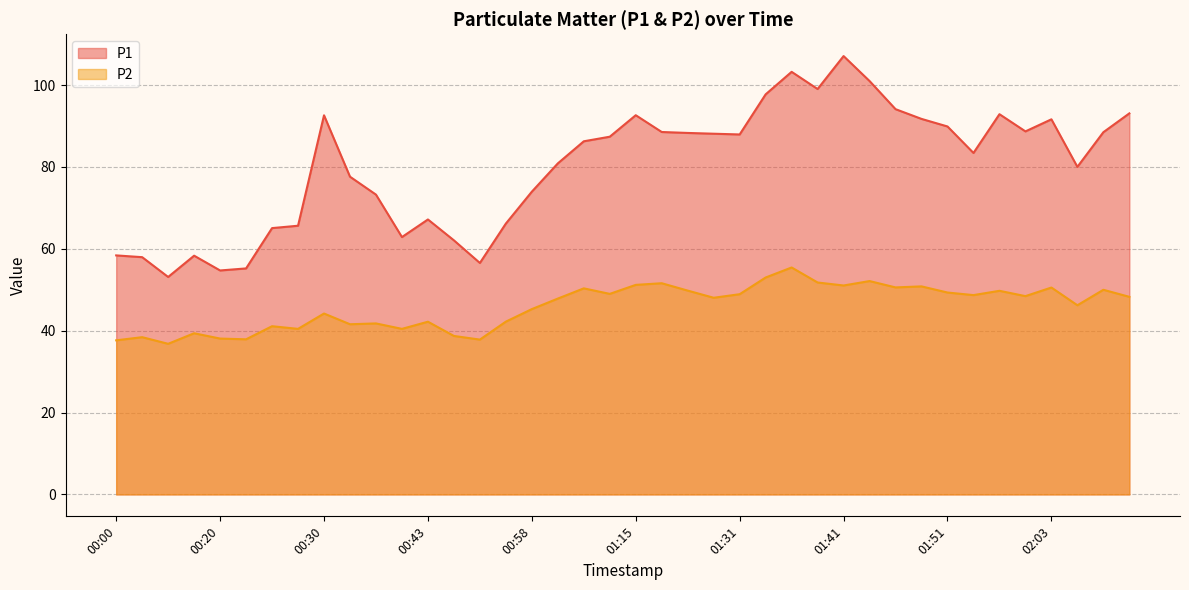

True or false: P2 and P1 intersect in this chart.

False